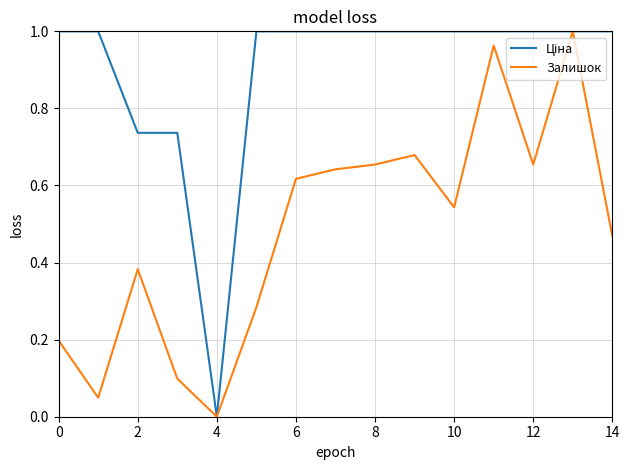

Is it true that Залишок equals 0.3 at 10?

False